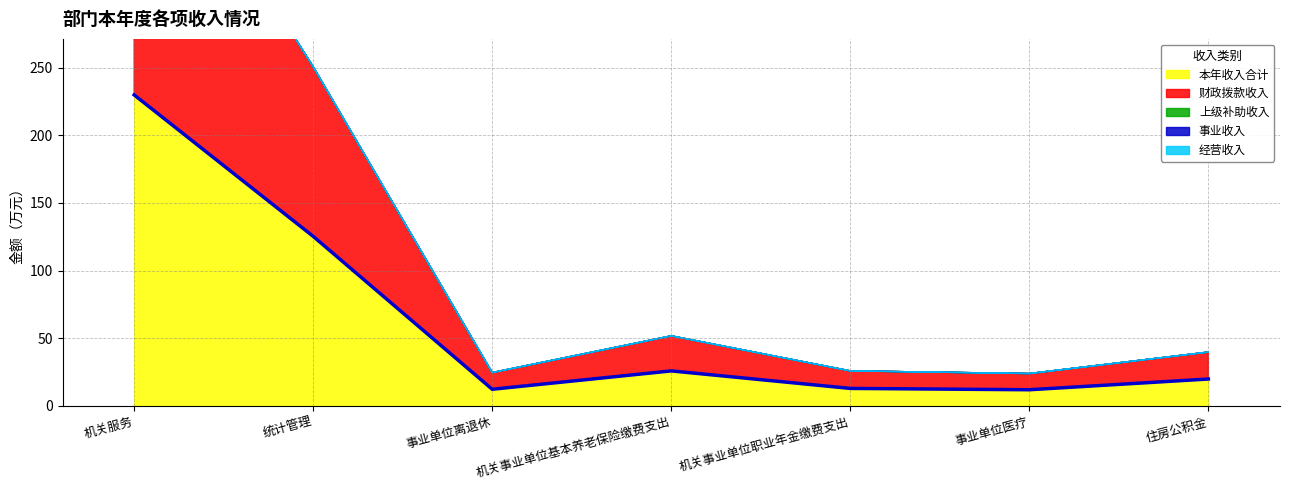

The value of 本年收入合计 at 事业单位医疗 is 16.3. True or false?

False